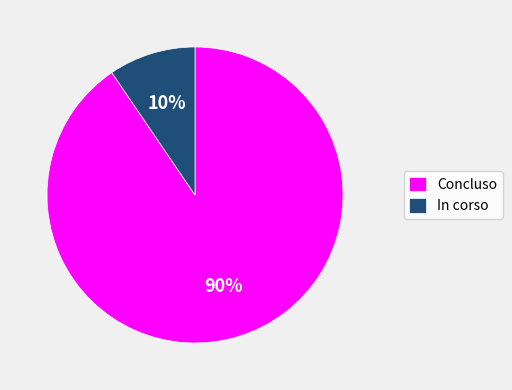

To the nearest percent, what is the average slice percentage?

50%